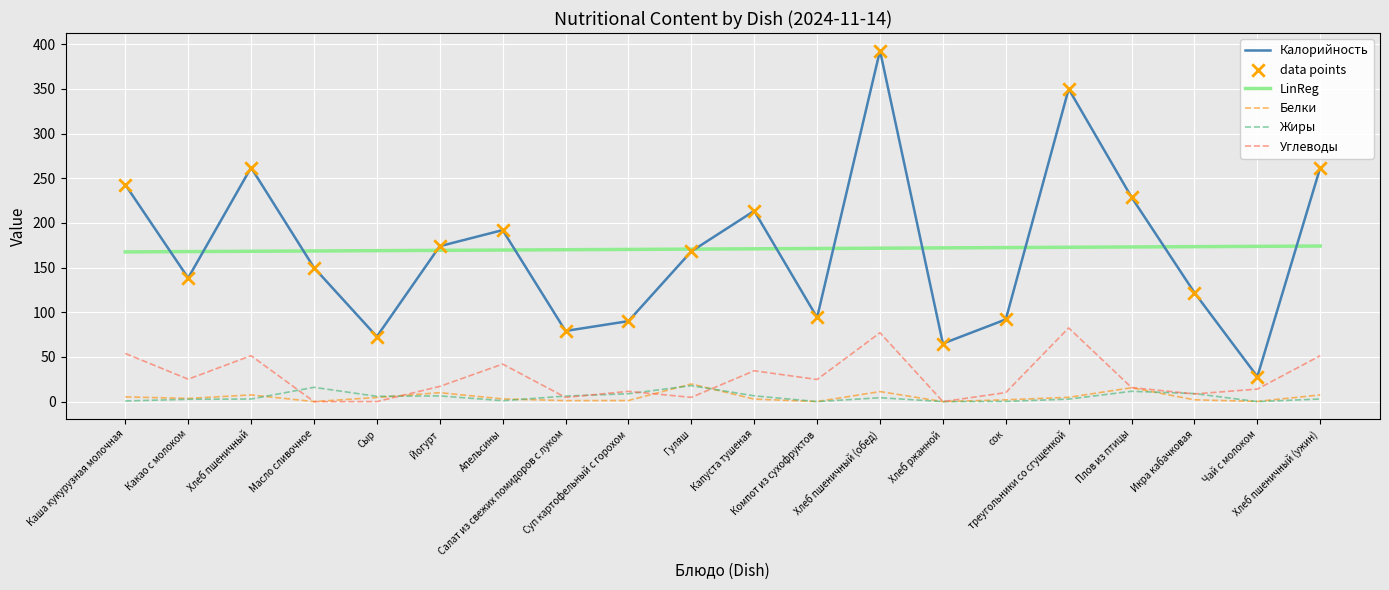

What is the maximum value for Калорийность?

393.0